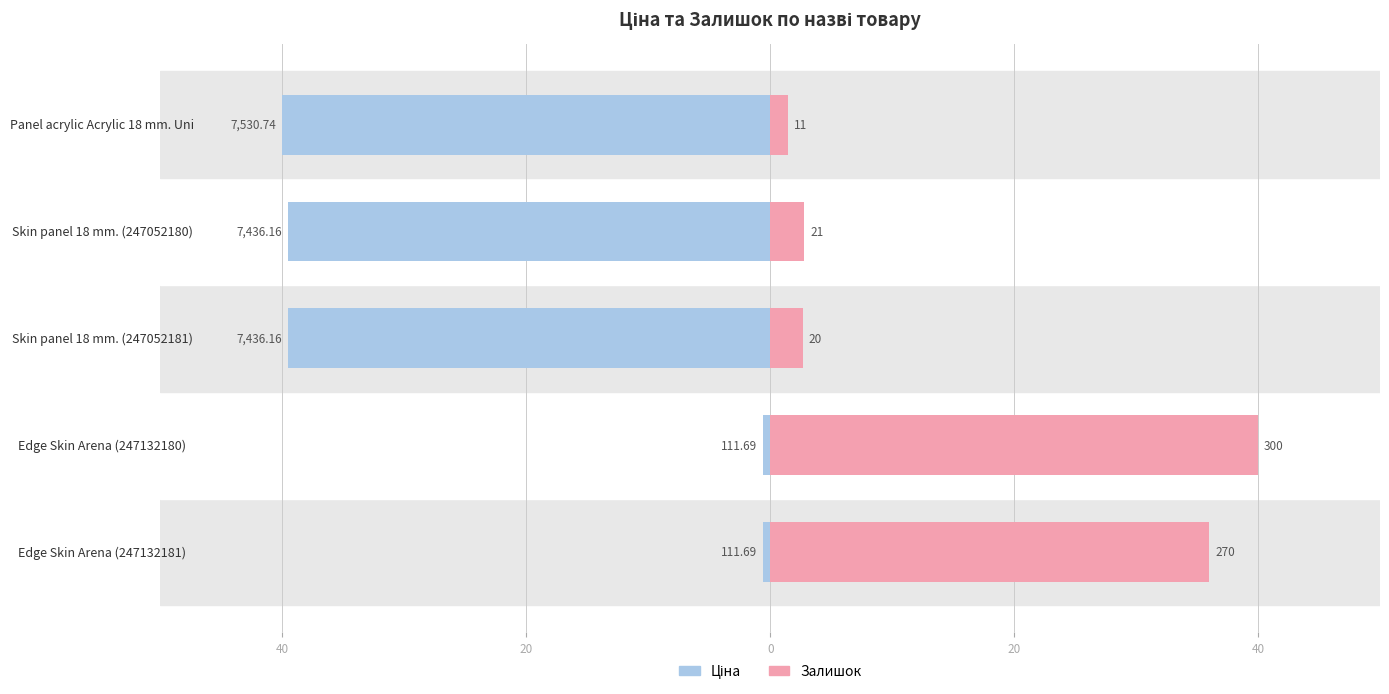

The value of Залишок at Edge Skin Arena (247132181) is 36.0. True or false?

True